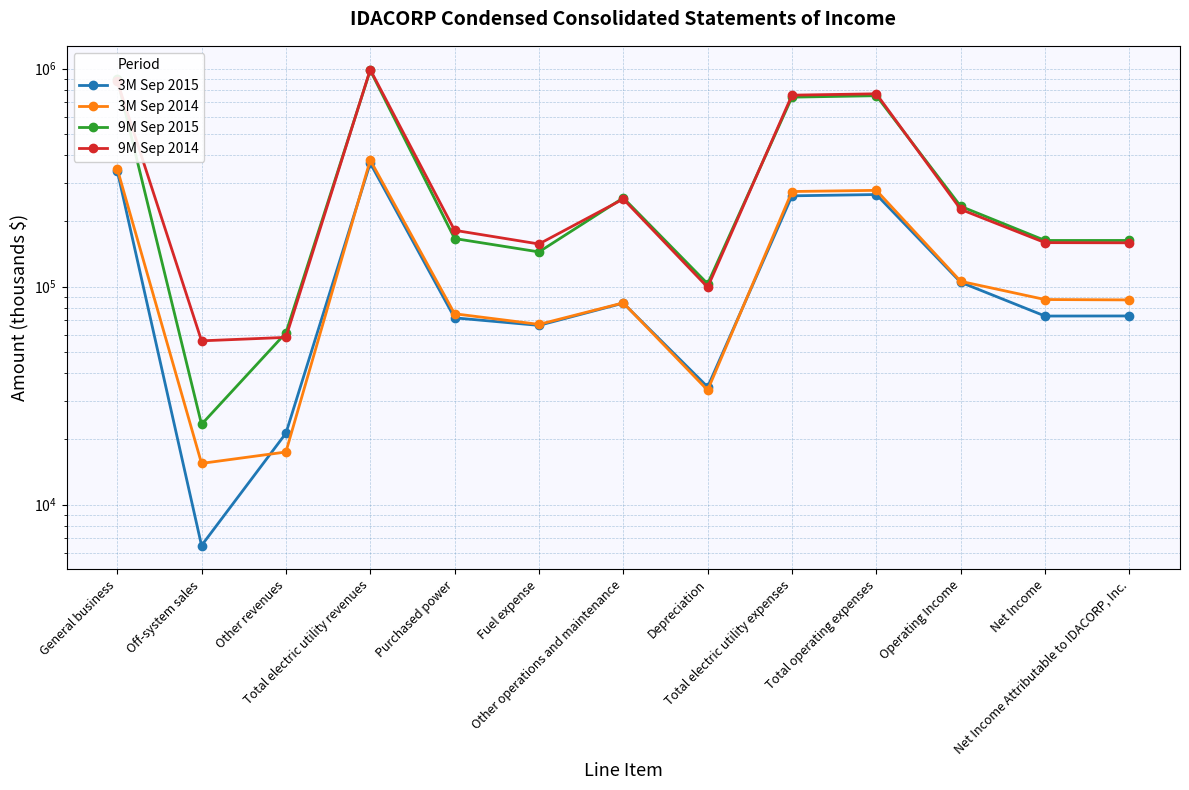

In 9M Sep 2015, how many points are lower than both neighbors (excluding endpoints)?

4